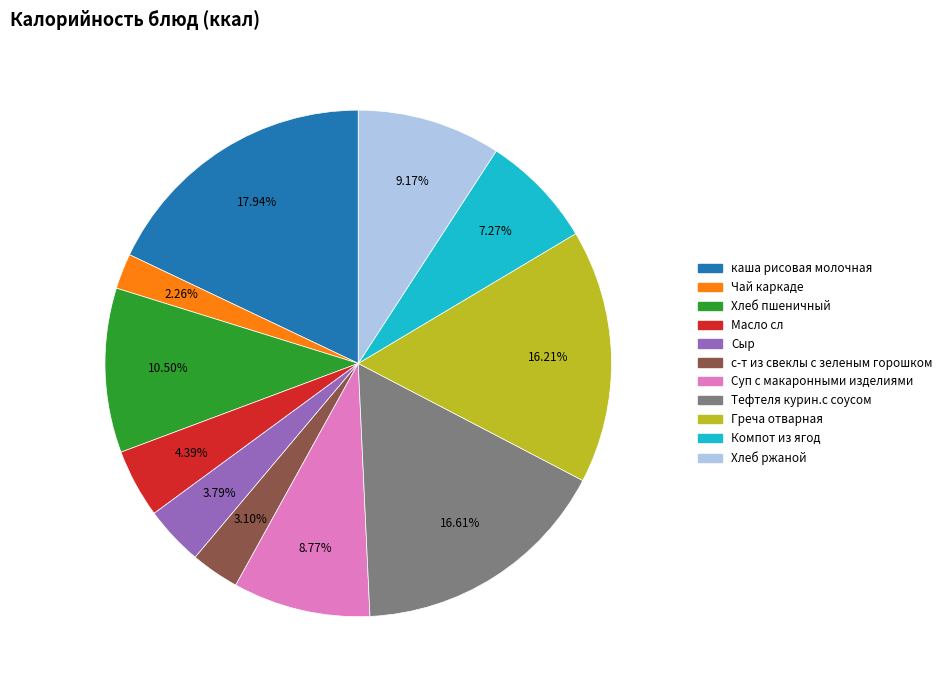

Combined, what portion of the pie is Компот из ягод and Греча отварная?

23.5%